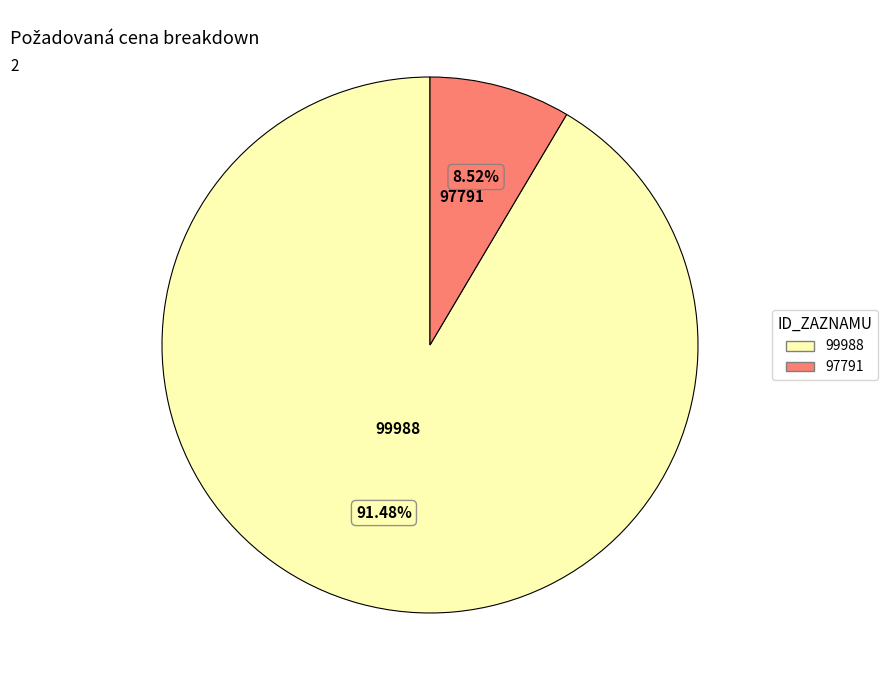

To the nearest percent, what portion does 99988 represent?

91%